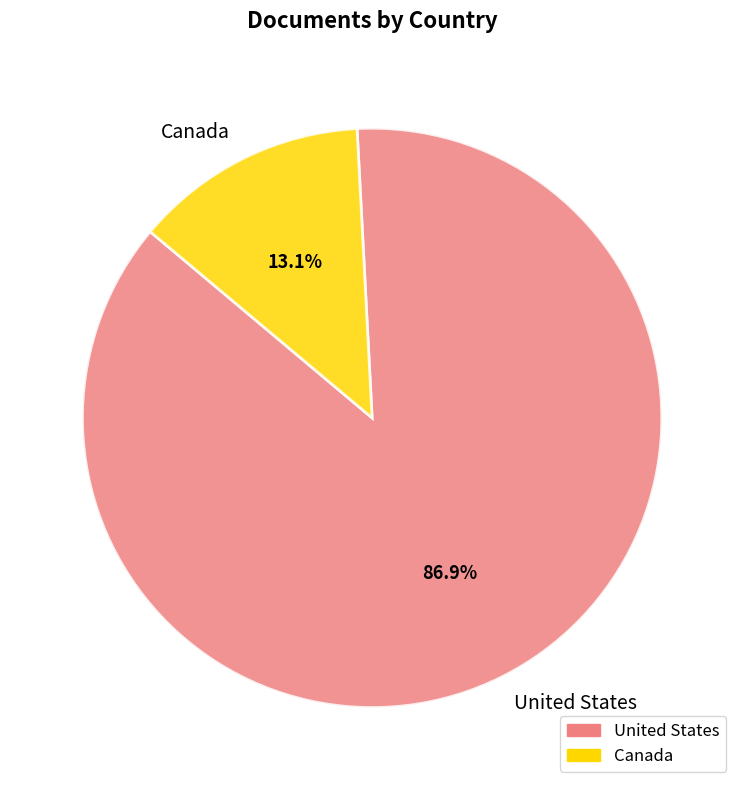

How many segments does this pie chart have?

2